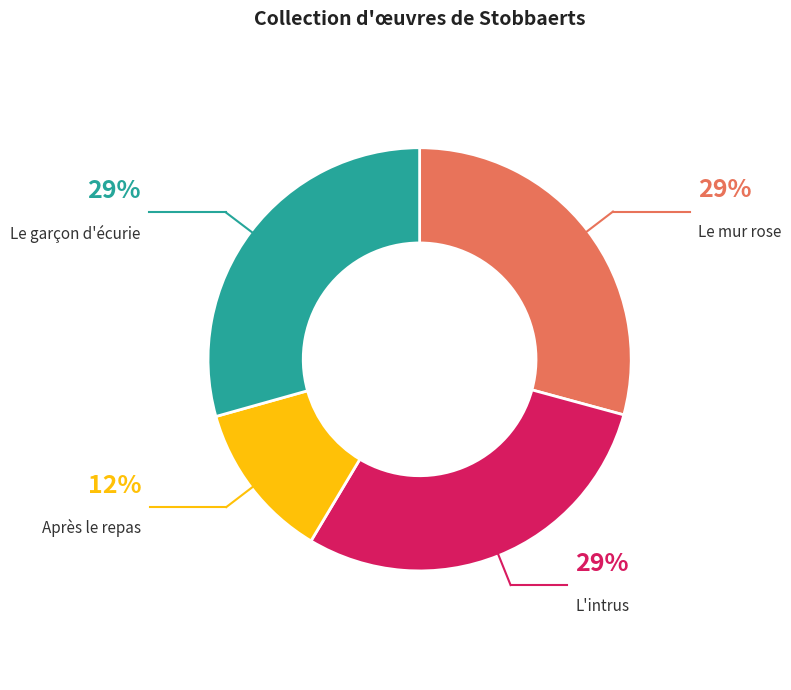

Does any single category account for the majority?

No